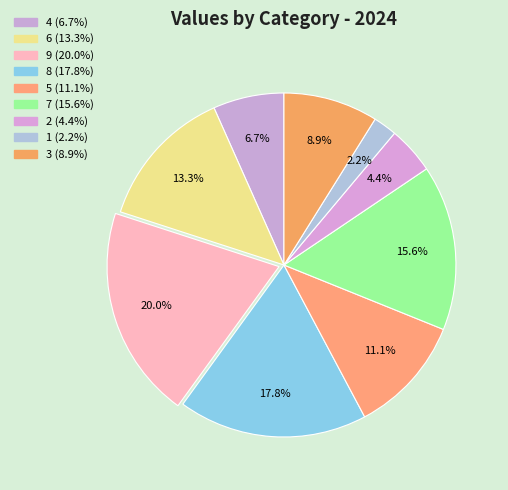

Which has a higher value, 2 or 4?

4